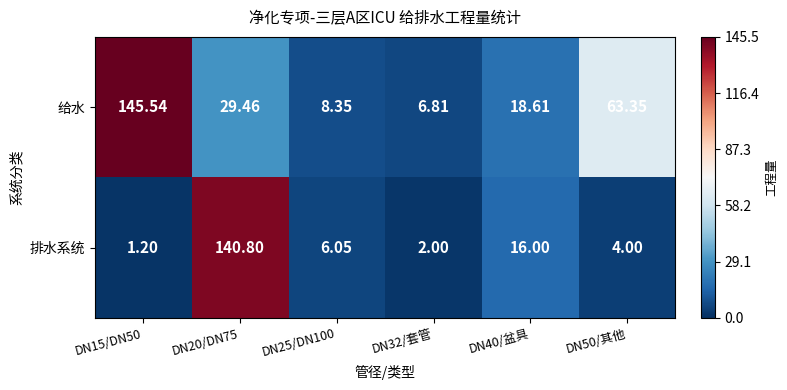

Between DN20/DN75 and DN32/套管, which series saw the biggest shift?

排水系统